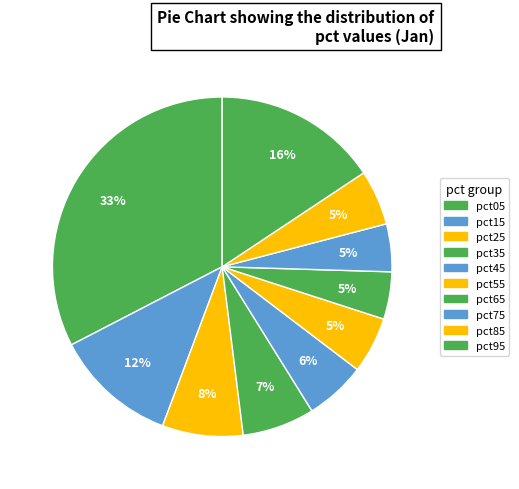

What percentage is the pct35 slice, to the nearest percent?

7%